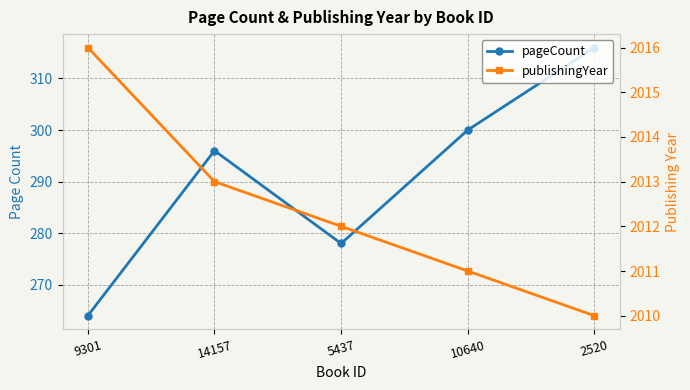

Between 9301 and 10640, which series saw the biggest shift?

pageCount